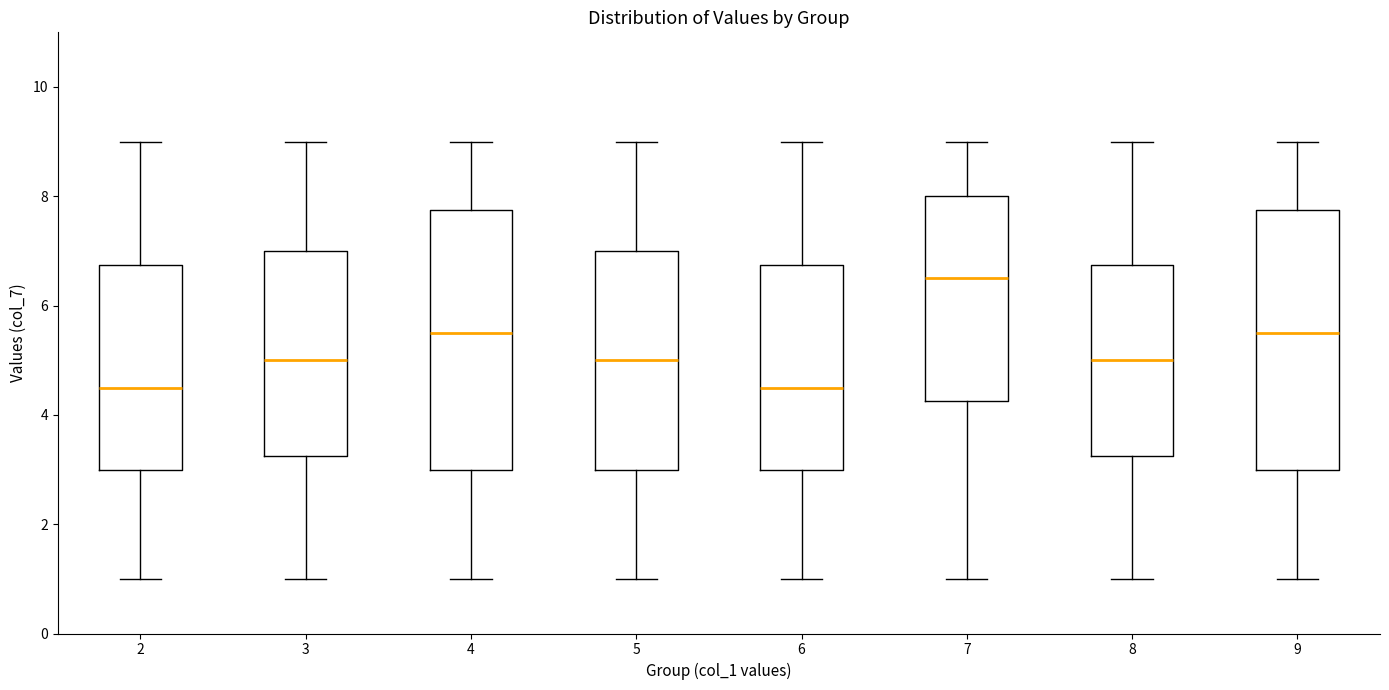

Which box's median line is the highest?

7